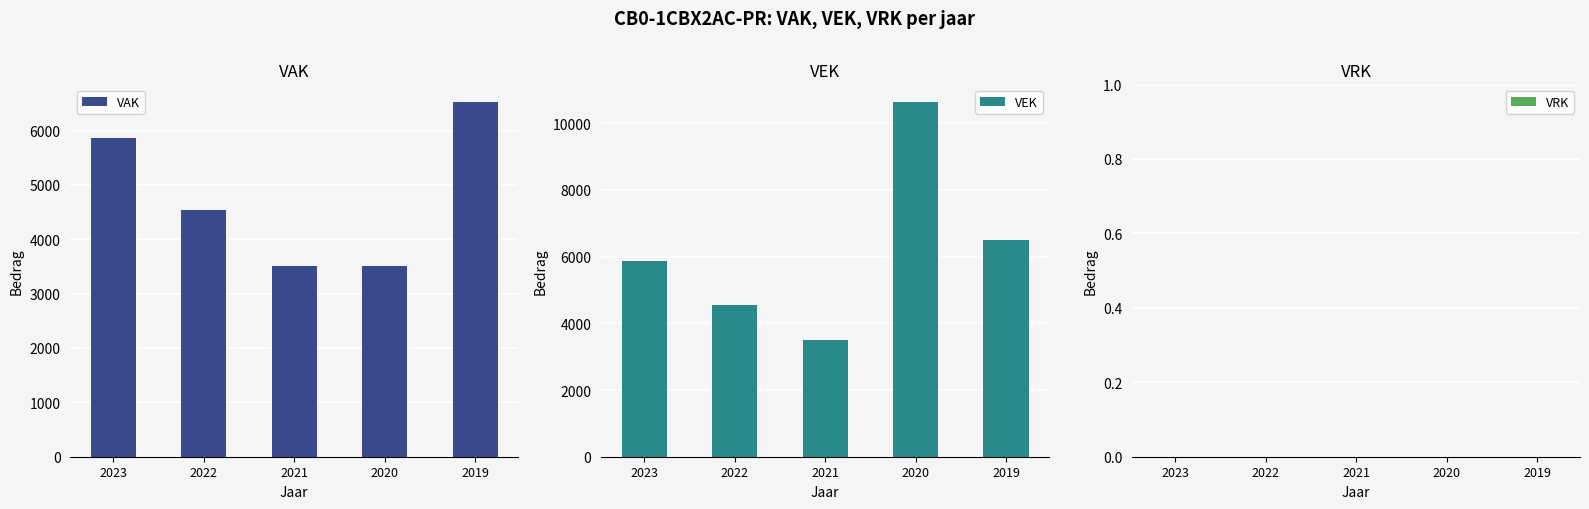

Is the value of VRK at 2019 greater than the value of VAK at 2022?

No